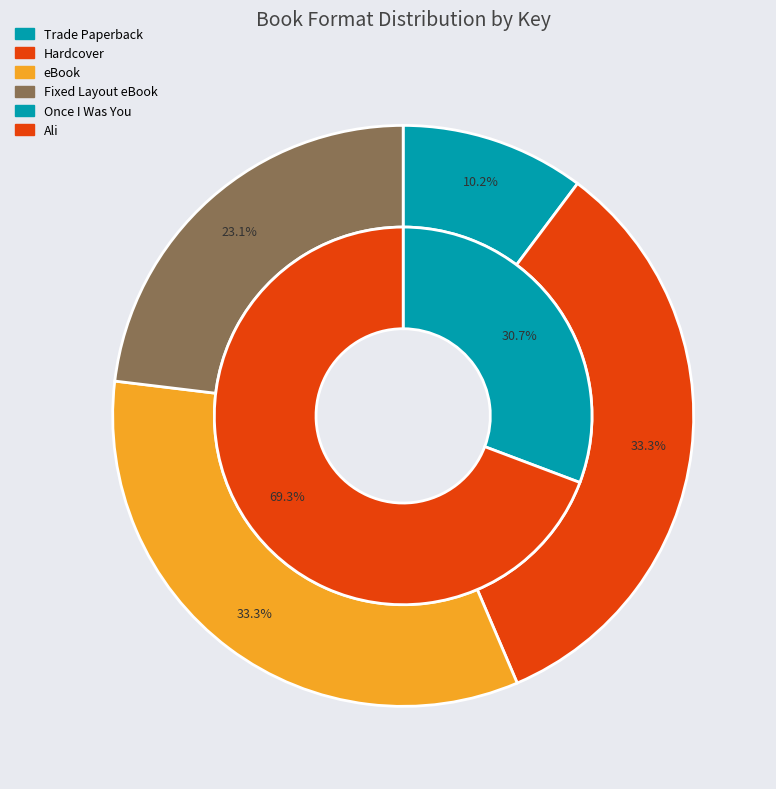

Count the number of slices in the pie.

4